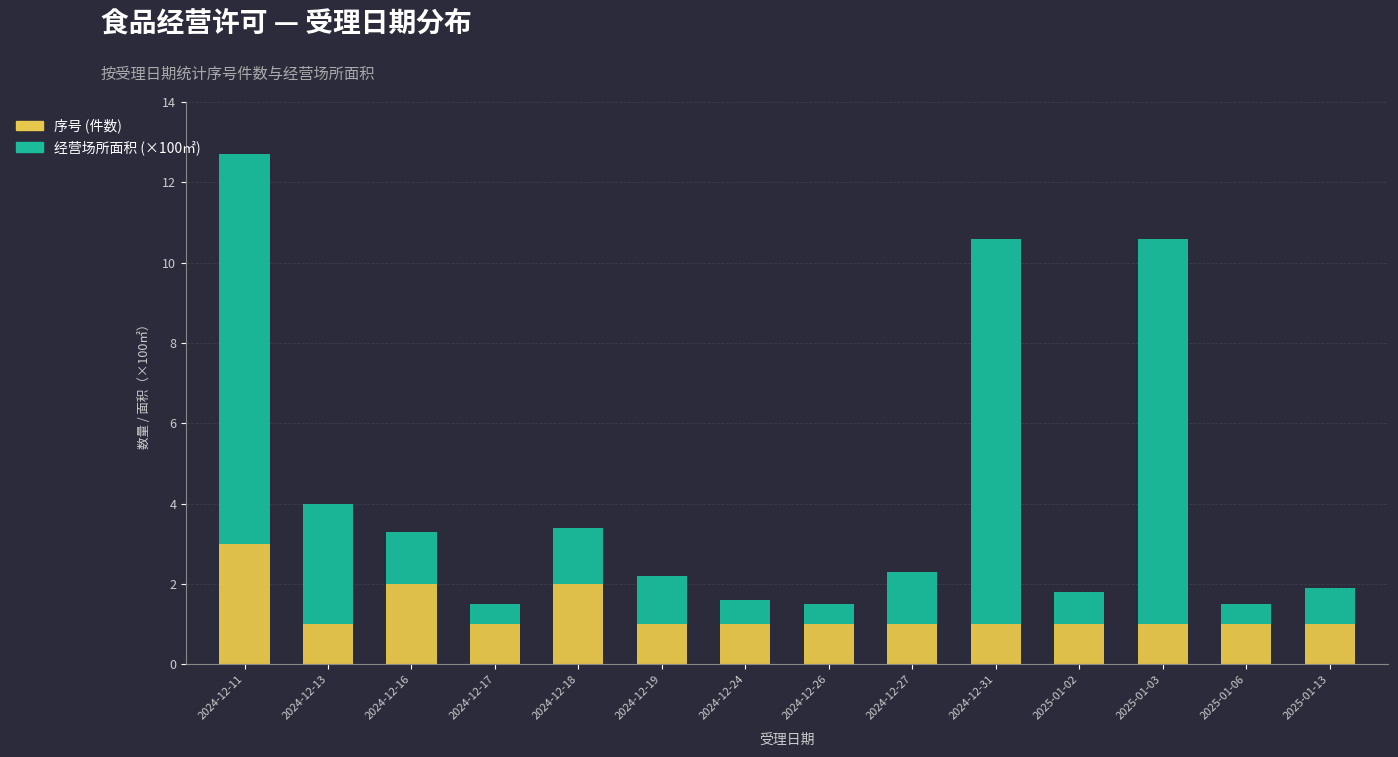

Does the chart contain stacked bars?

Yes